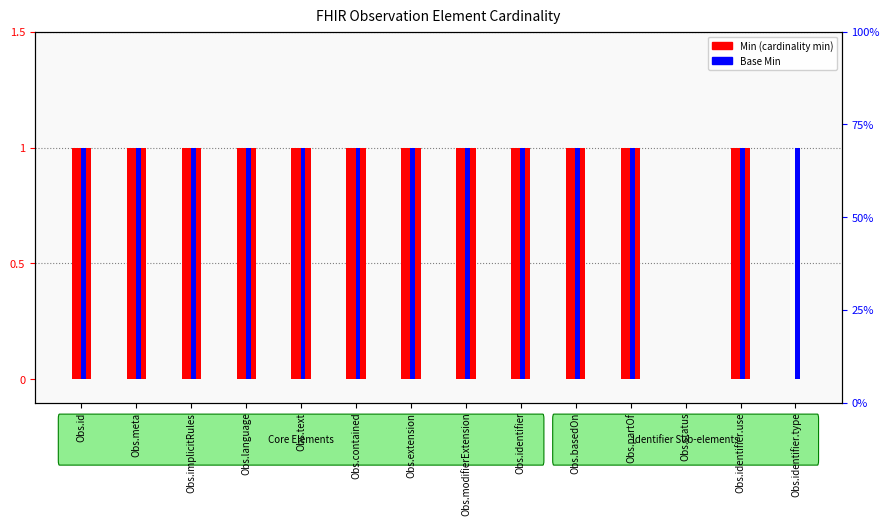

Reading left to right, what are all the values shown in this chart?

Min: Obs.id=1	Obs.meta=1	Obs.implicitRules=1	Obs.language=1	Obs.text=1	Obs.contained=1	Obs.extension=1	Obs.modifierExtension=1	Obs.identifier=1	Obs.basedOn=1	Obs.partOf=1	Obs.status=0	Obs.identifier.use=1	Obs.identifier.type=0
Base Min: Obs.id=1	Obs.meta=1	Obs.implicitRules=1	Obs.language=1	Obs.text=1	Obs.contained=1	Obs.extension=1	Obs.modifierExtension=1	Obs.identifier=1	Obs.basedOn=1	Obs.partOf=1	Obs.status=0	Obs.identifier.use=1	Obs.identifier.type=1